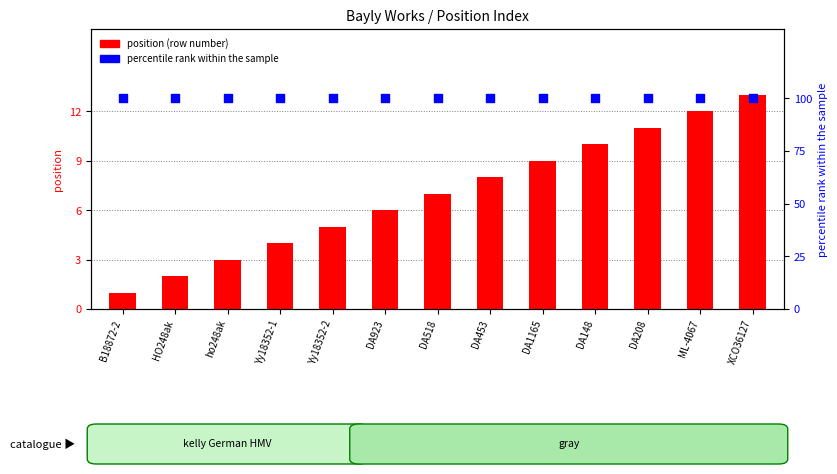

Which series reaches the minimum Y coordinate?

position (row number)